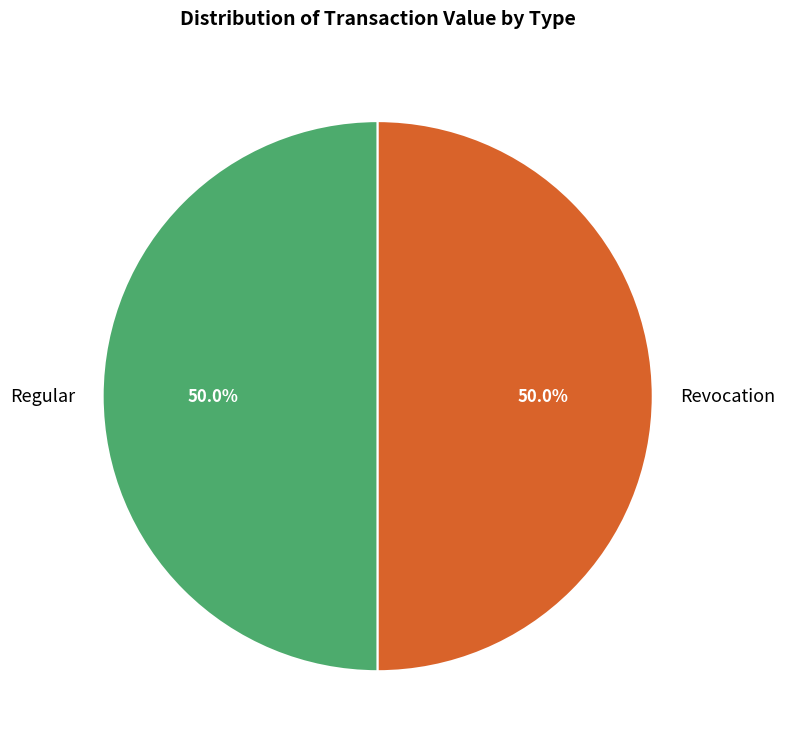

How many slices are in this pie chart?

2